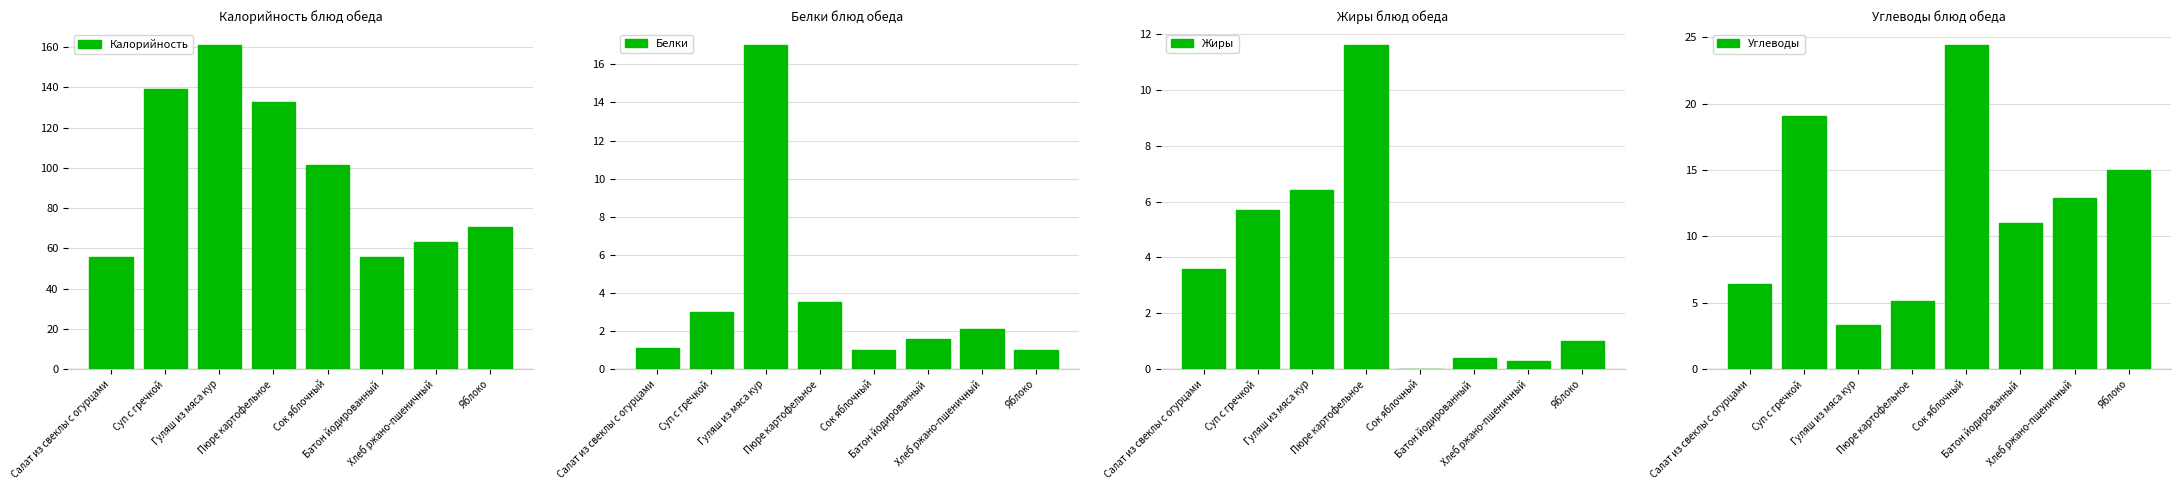

Rank the series at Суп с гречкой from lowest to highest value.

Белки, Жиры, Углеводы, Калорийность